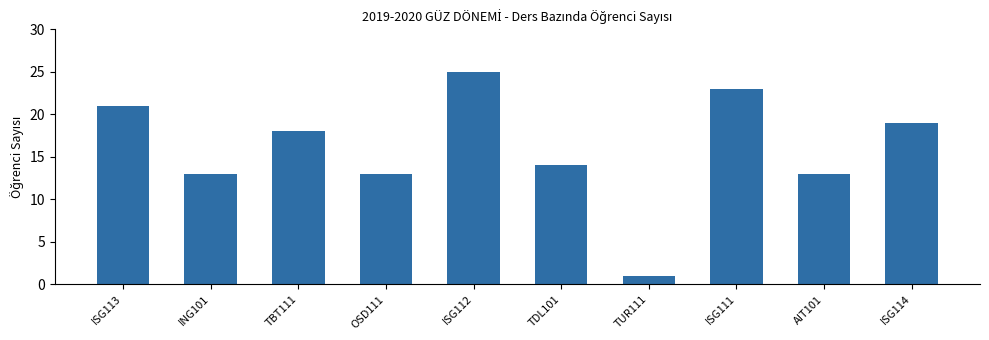

How many data points does each series have?

10